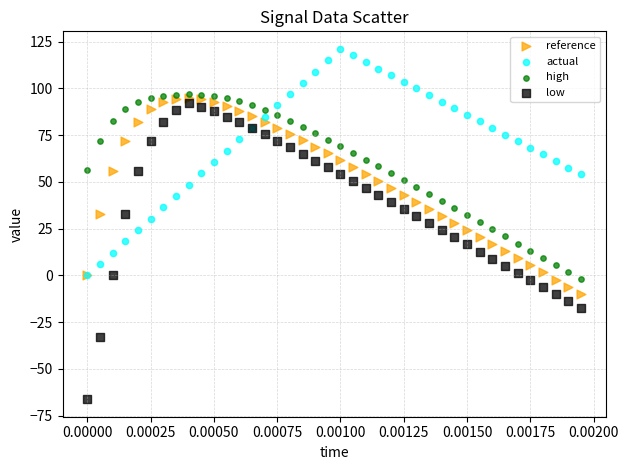

Which series contains the lowest Y value?

low